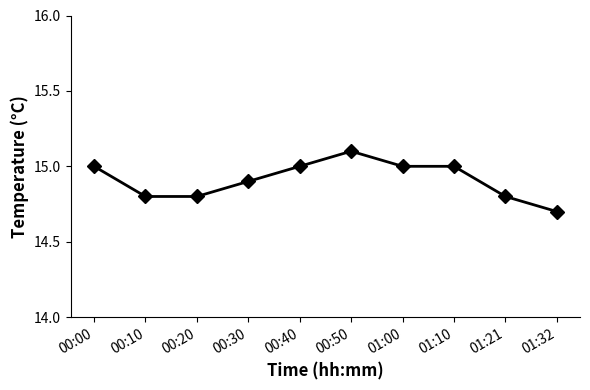

Where is the data nearest to the value 14?

01:32